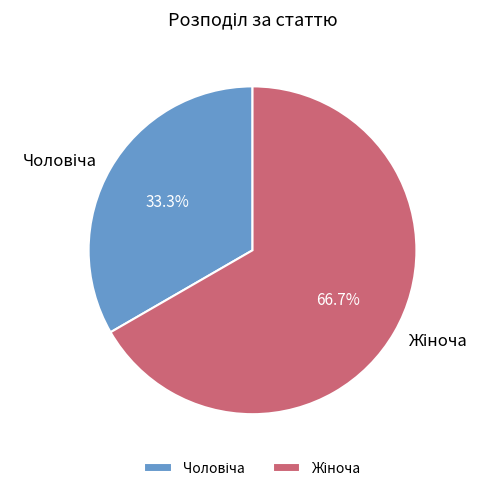

To the nearest percent, what is the average slice percentage?

50%